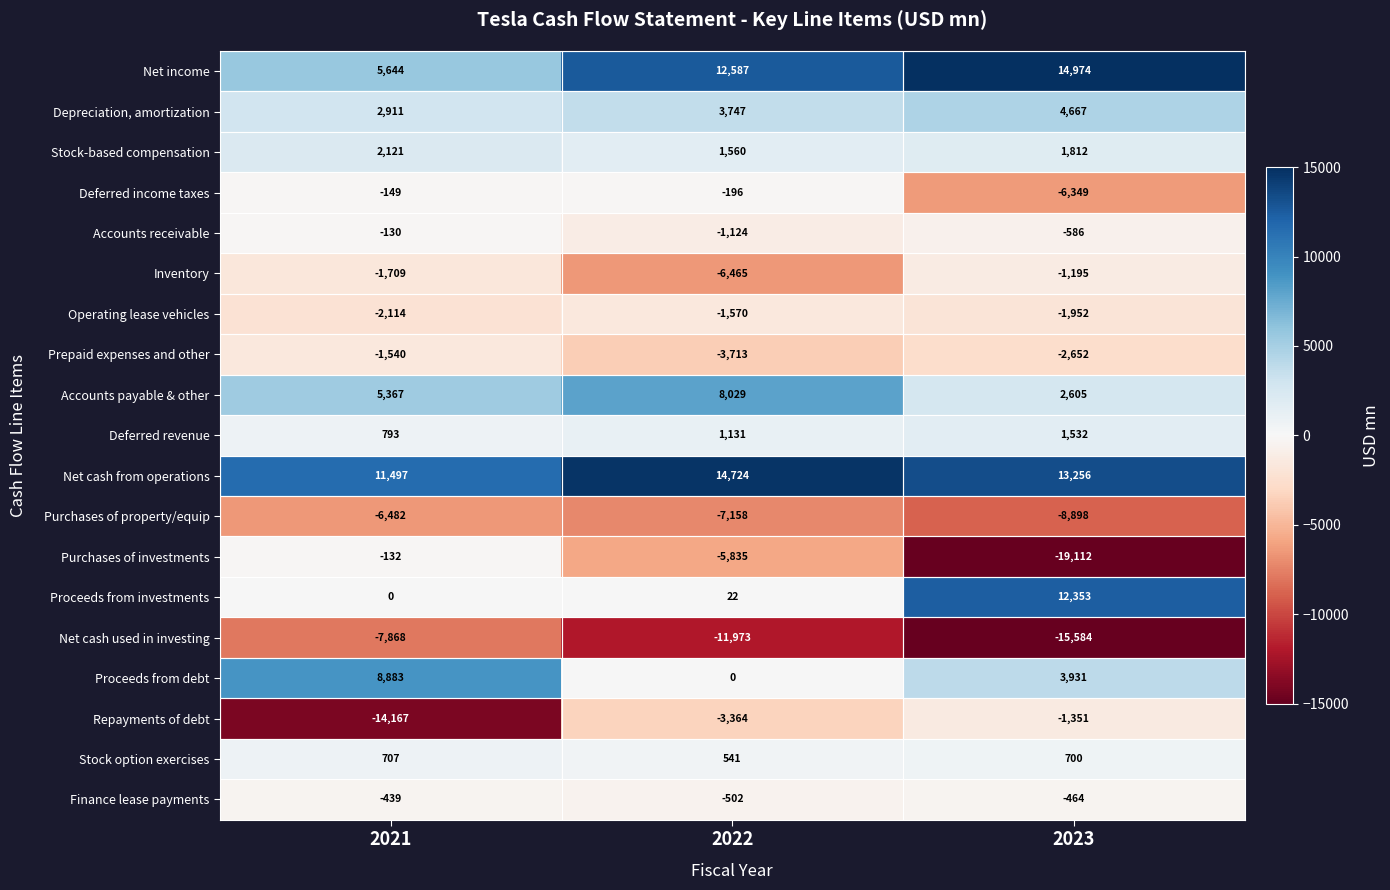

What is the approximate value of Accounts receivable at 2022, to the nearest 100?

-1100